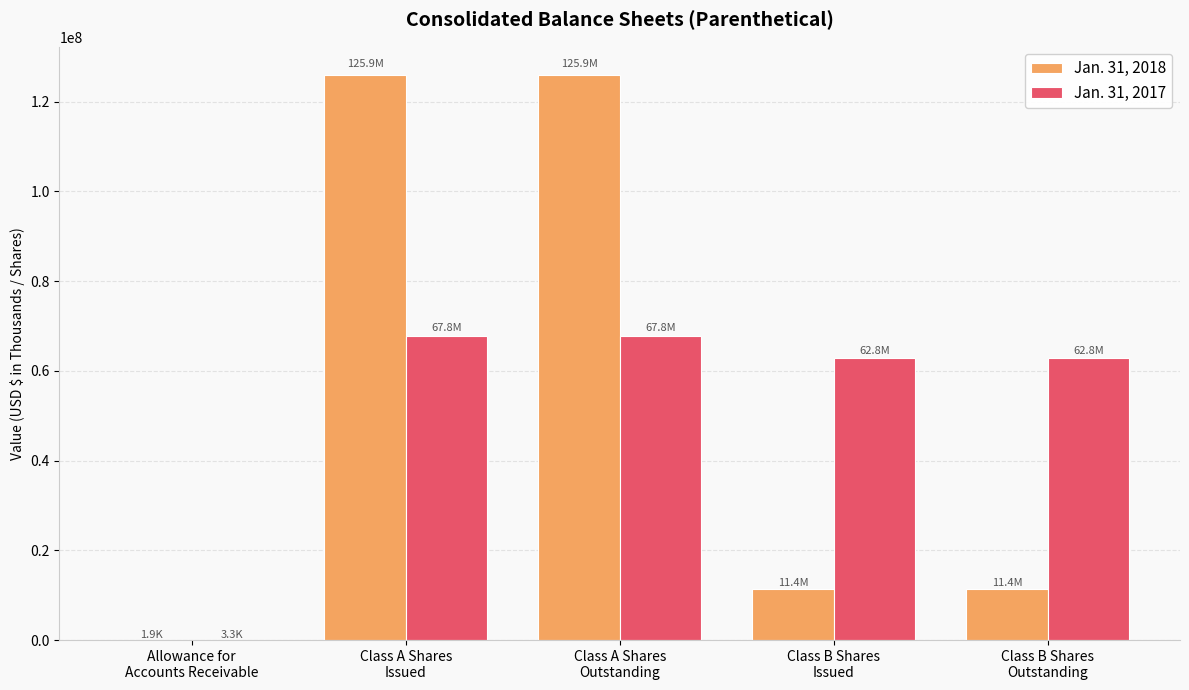

What is the maximum value shown in the chart?

125933000